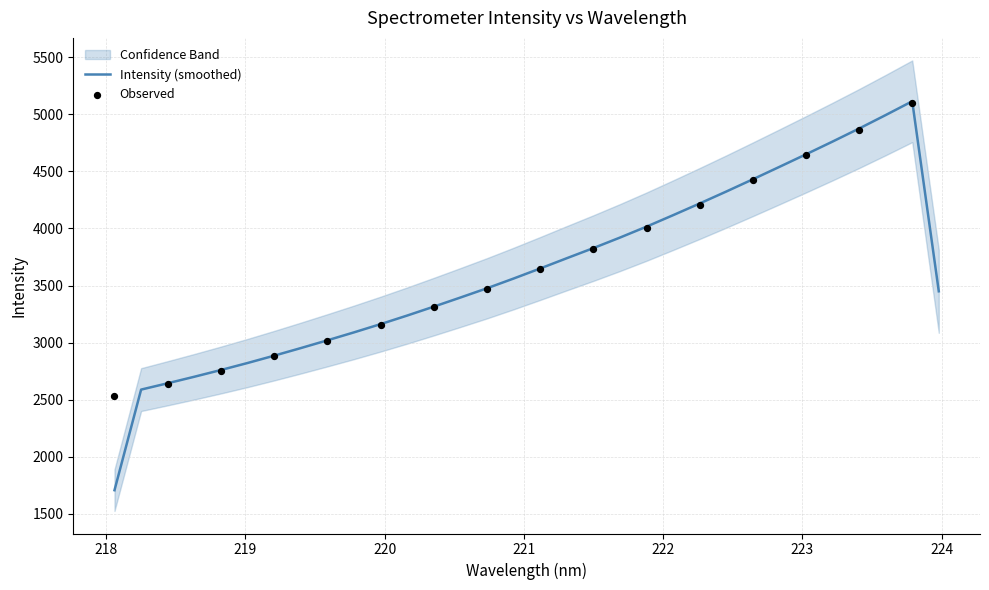

What is the highest value of the Intensity (smoothed) series?

5114.1